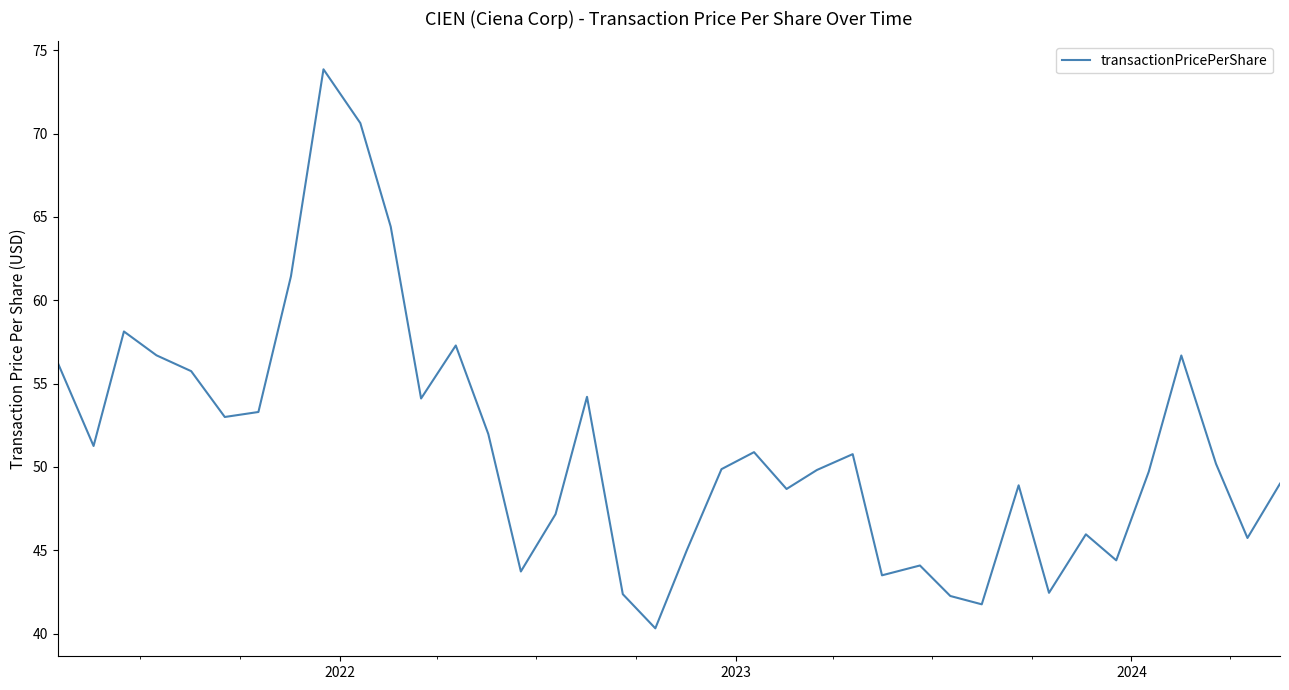

How many interior local peaks (higher than both neighbors) does the data have?

10